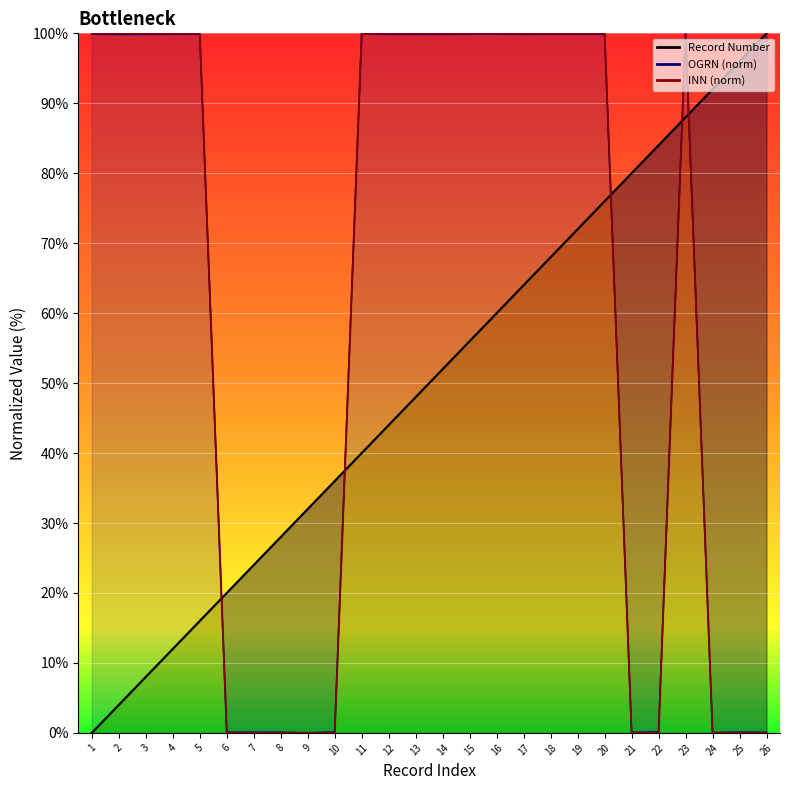

Which series has the largest range (max minus min)?

Record Number